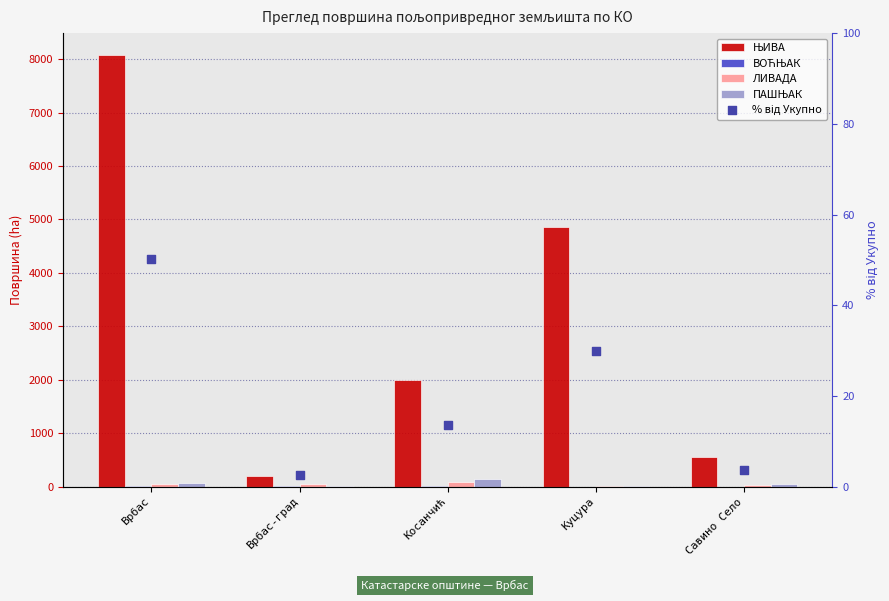

At how many categories does at least one series exceed 4818?

2